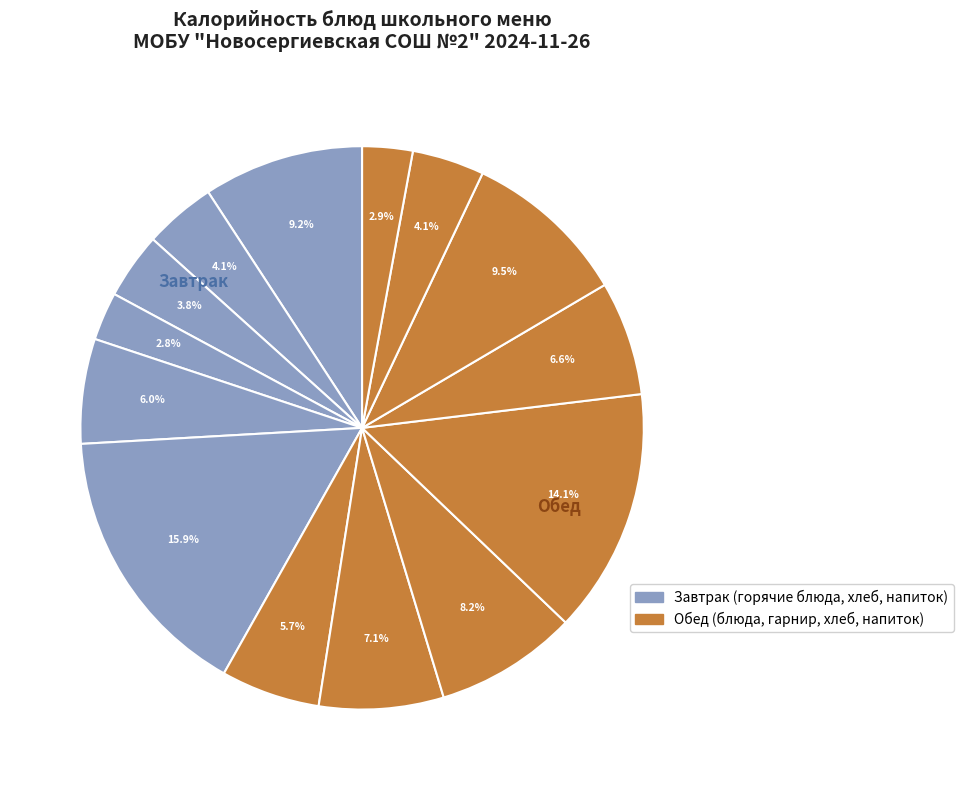

Count the number of slices in the pie.

14